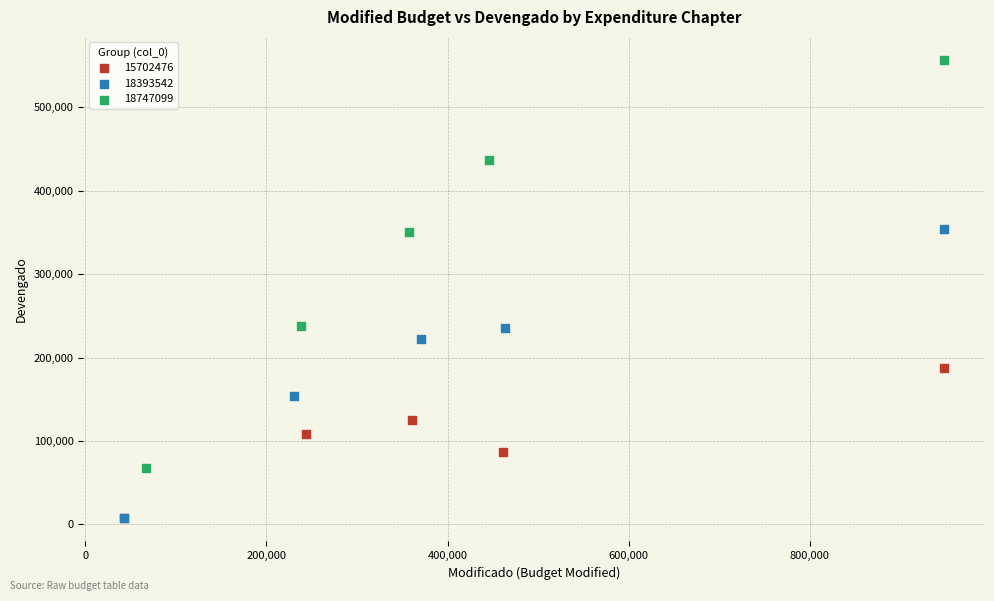

Which series contains the highest Y value?

18747099